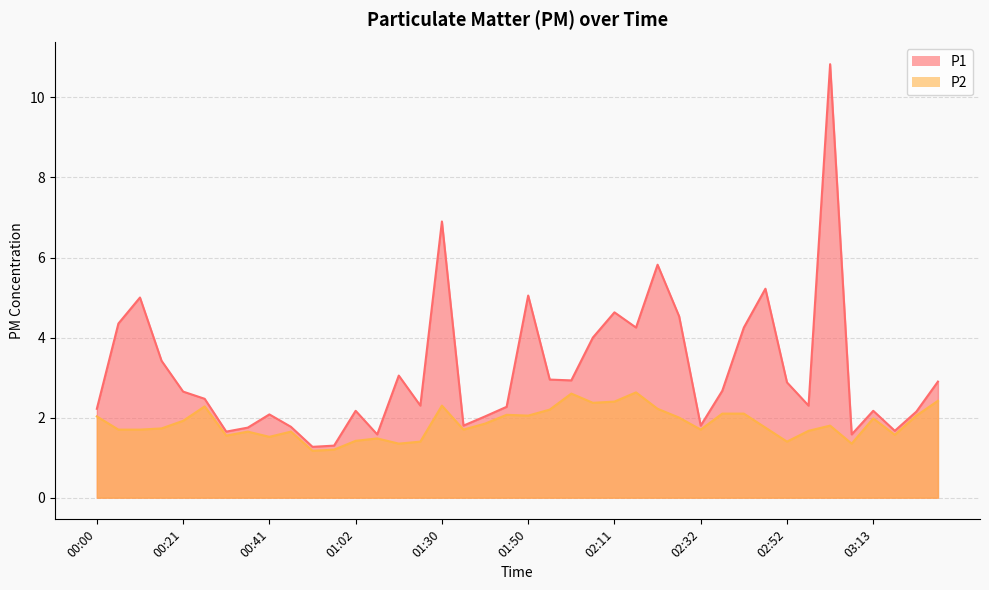

True or false: P1 and P2 intersect in this chart.

False